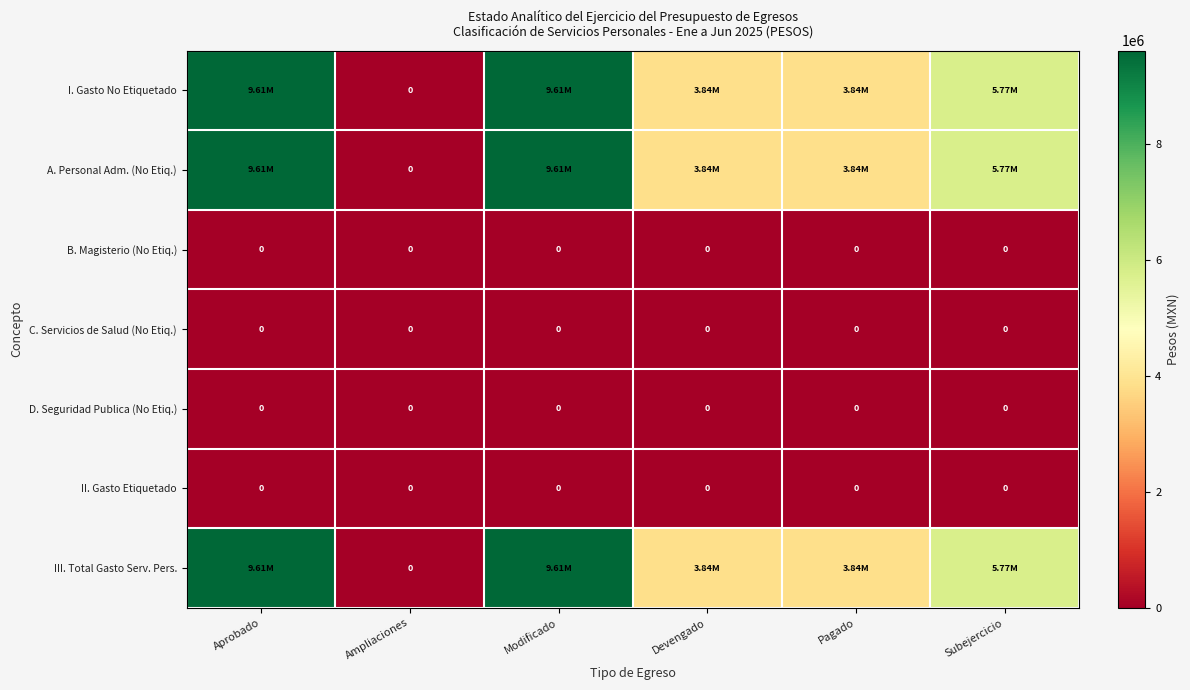

How many series are shown in this chart?

7